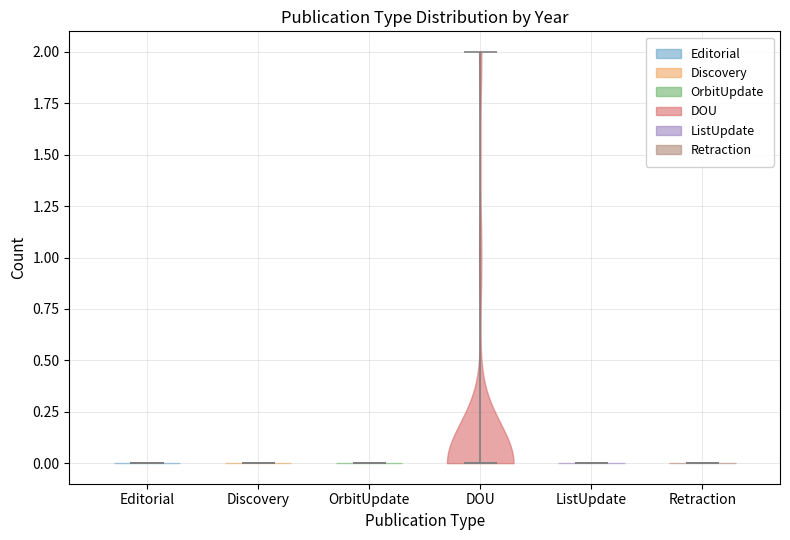

What is the lowest point the violin for OrbitUpdate reaches on the y-axis? The values are not printed on the chart, so give them approximately, as read against the axis.

0